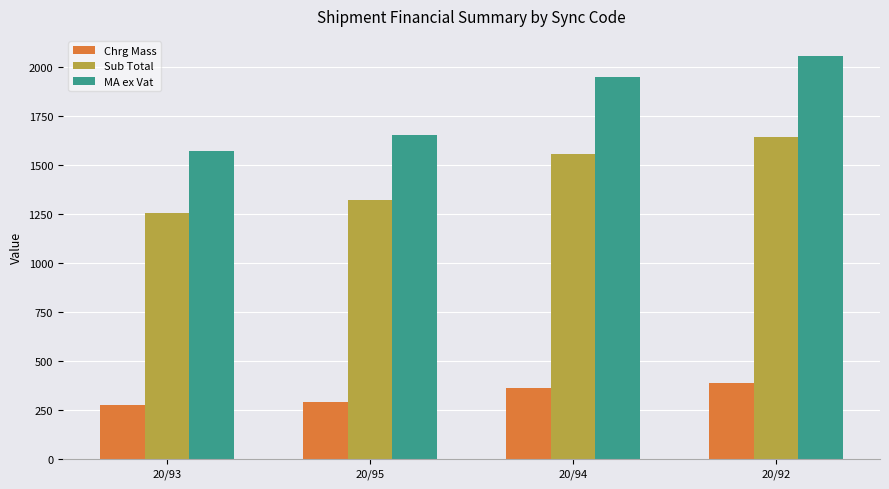

Which series changed the most between 20/93 and 20/94?

MA ex Vat